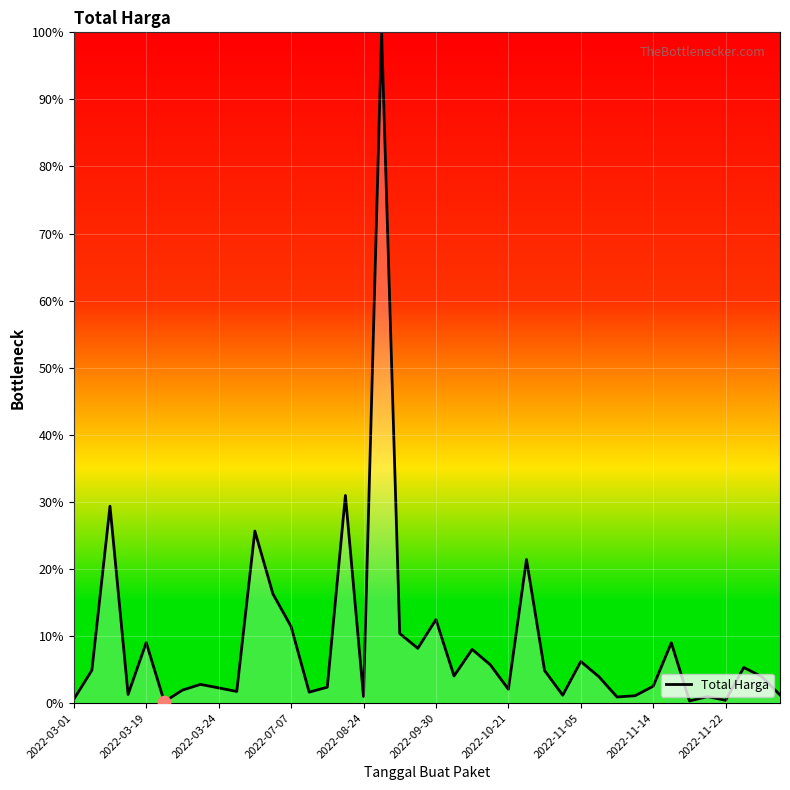

What is the greatest value displayed?

100.0